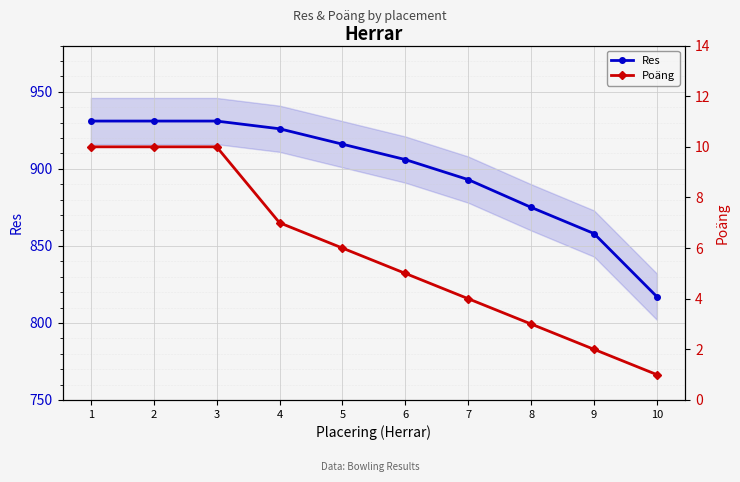

The Poäng series shows 1 at 9. True or false?

False